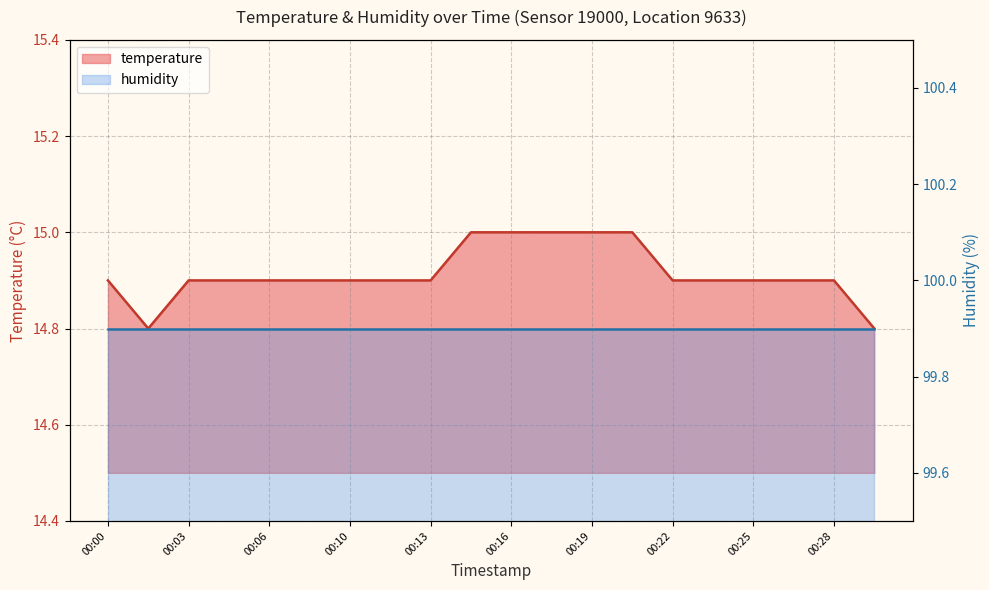

True or false: the data has more than 2 interior local peaks.

False